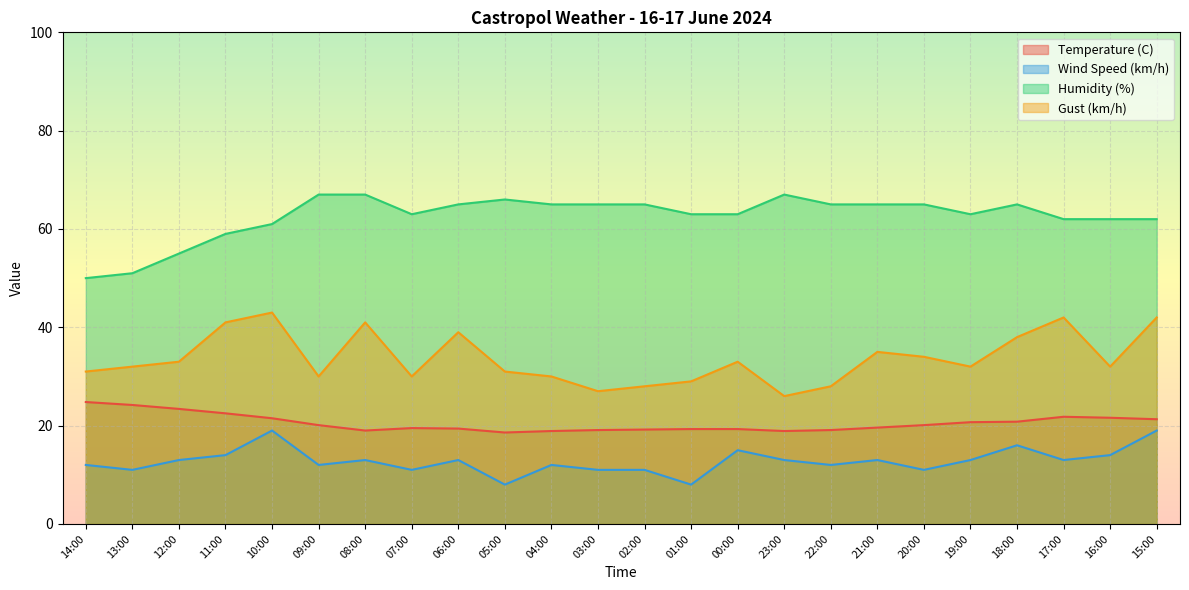

The value of Gust (km/h) at 11:00 is 12.3. True or false?

False